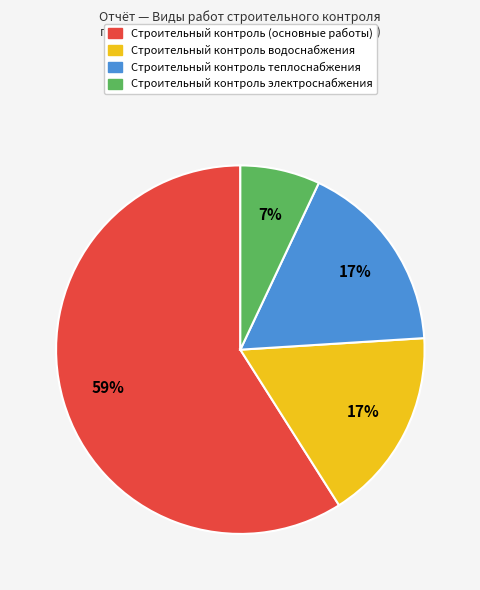

To the nearest percent, what is the difference between the largest and smallest slice percentages?

52%